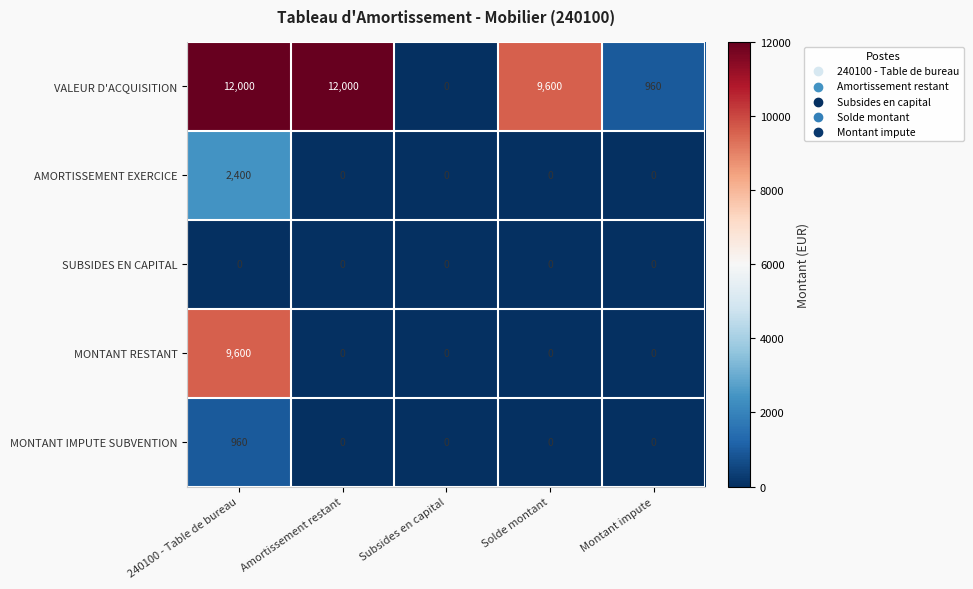

Between 240100 - Table de bureau and Subsides en capital, which series saw the biggest shift?

VALEUR D'ACQUISITION